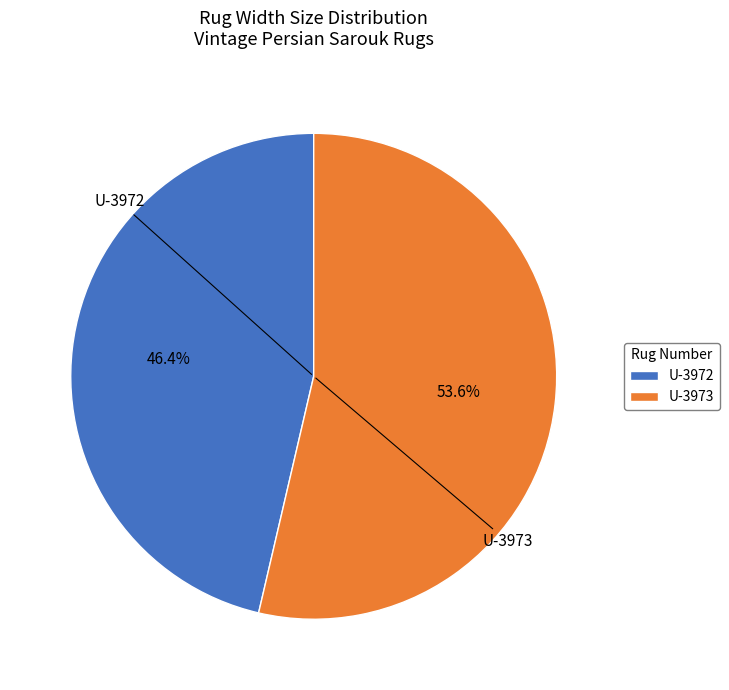

Which has a higher value, U-3972 or U-3973?

U-3973